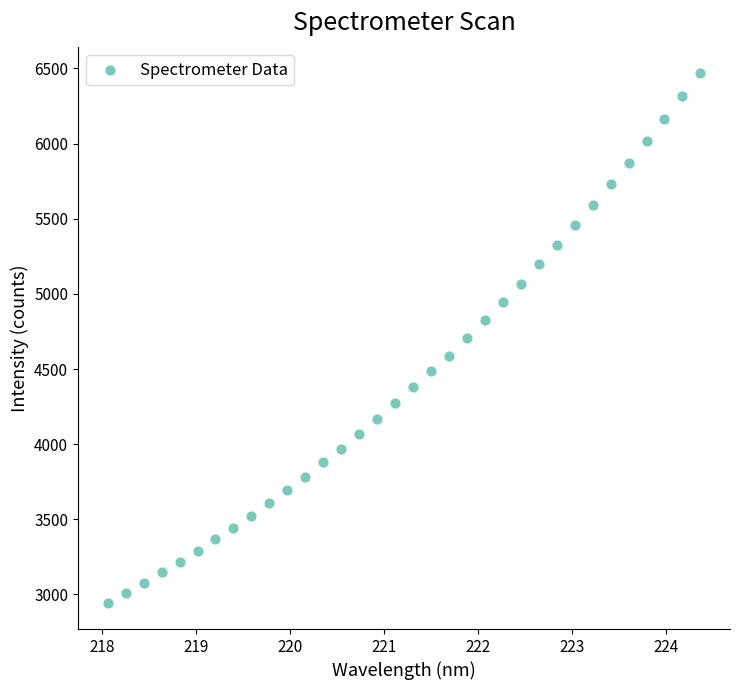

What is the range of X values (max minus min)?

6.3